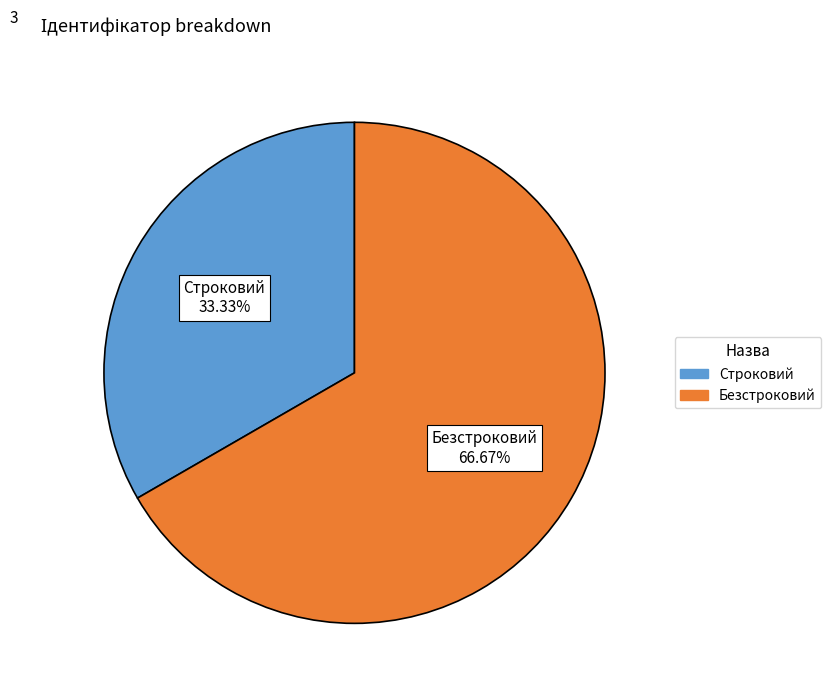

Rank the categories by value from highest to lowest.

Безстроковий, Строковий